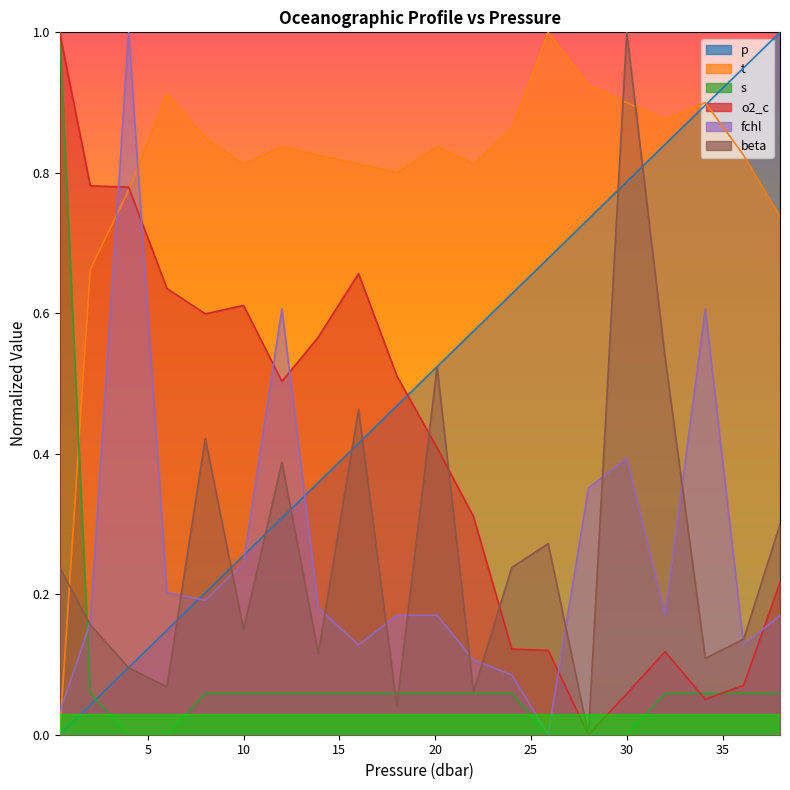

What position from the left is 30.0?

16